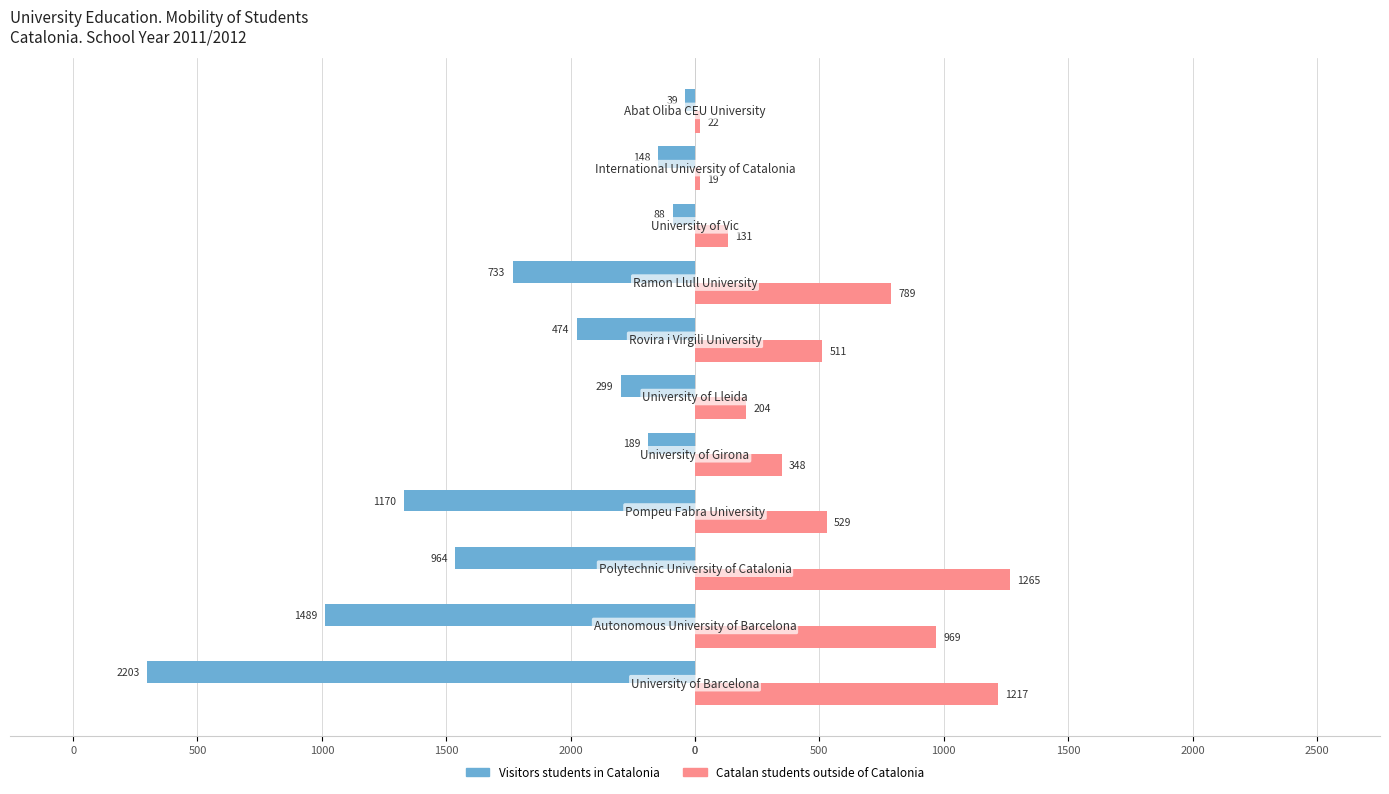

What are all the series names shown in the legend?

Visitors students in Catalonia, Catalan students outside of Catalonia